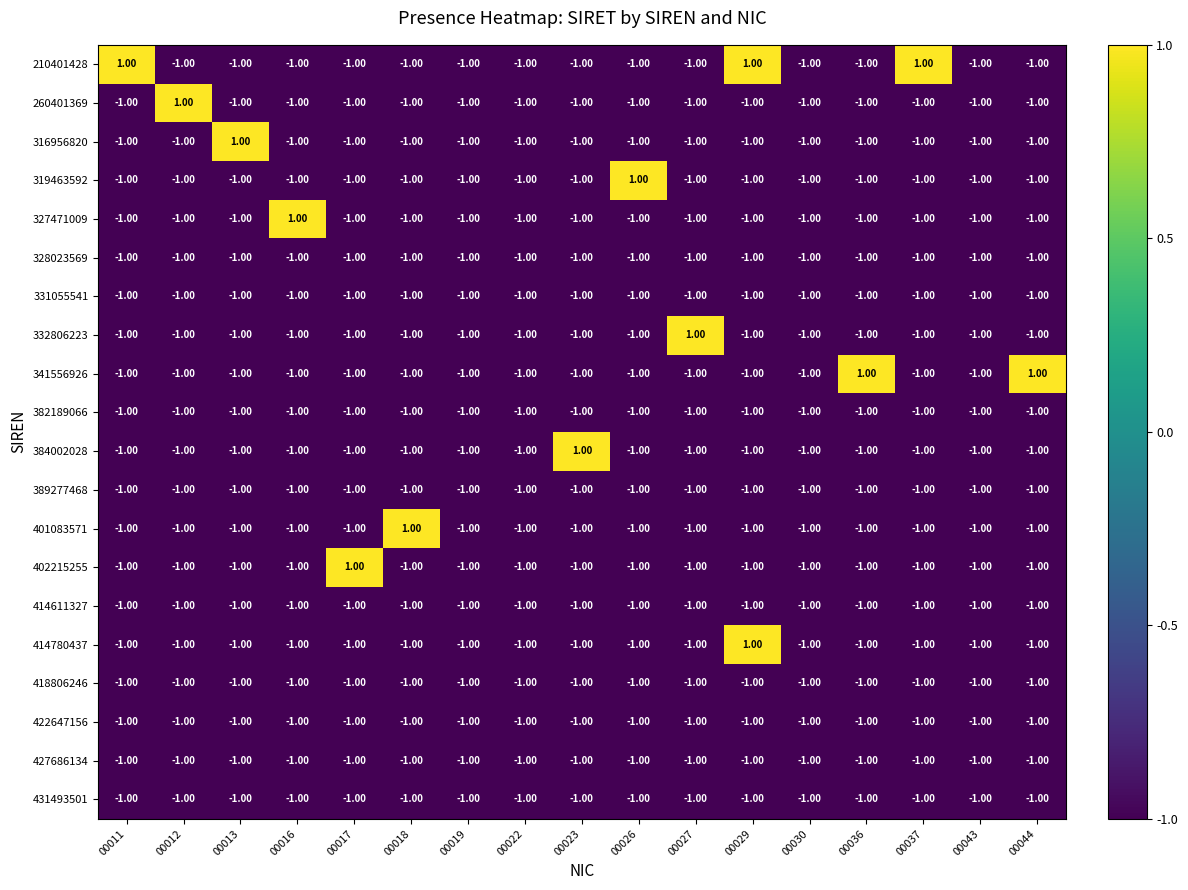

Which series has the largest total across all categories?

210401428